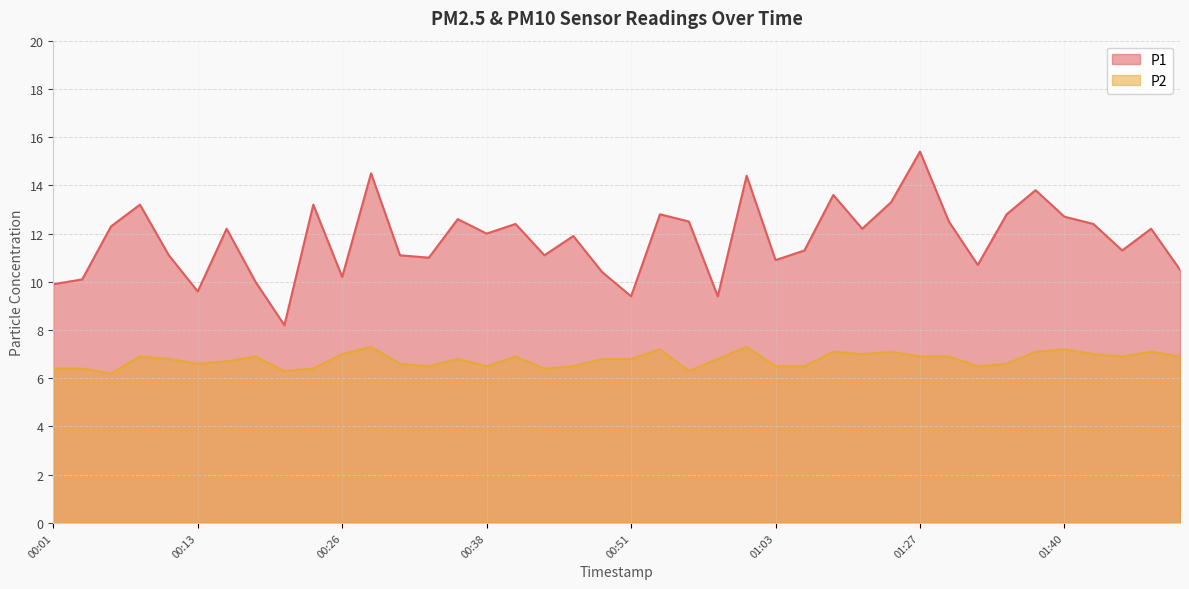

What is the average value of the P2 series?

6.8